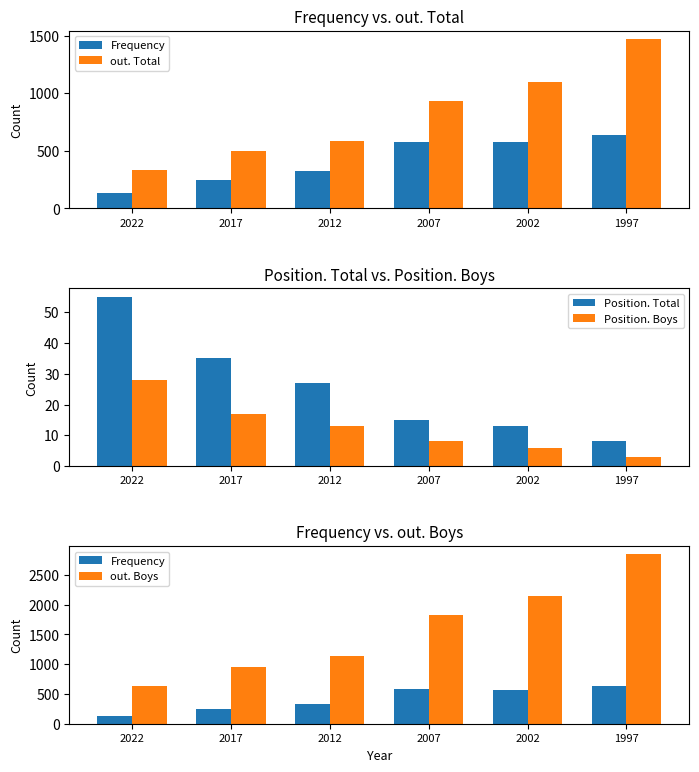

Are the bars grouped side by side (vs. stacked)?

Yes